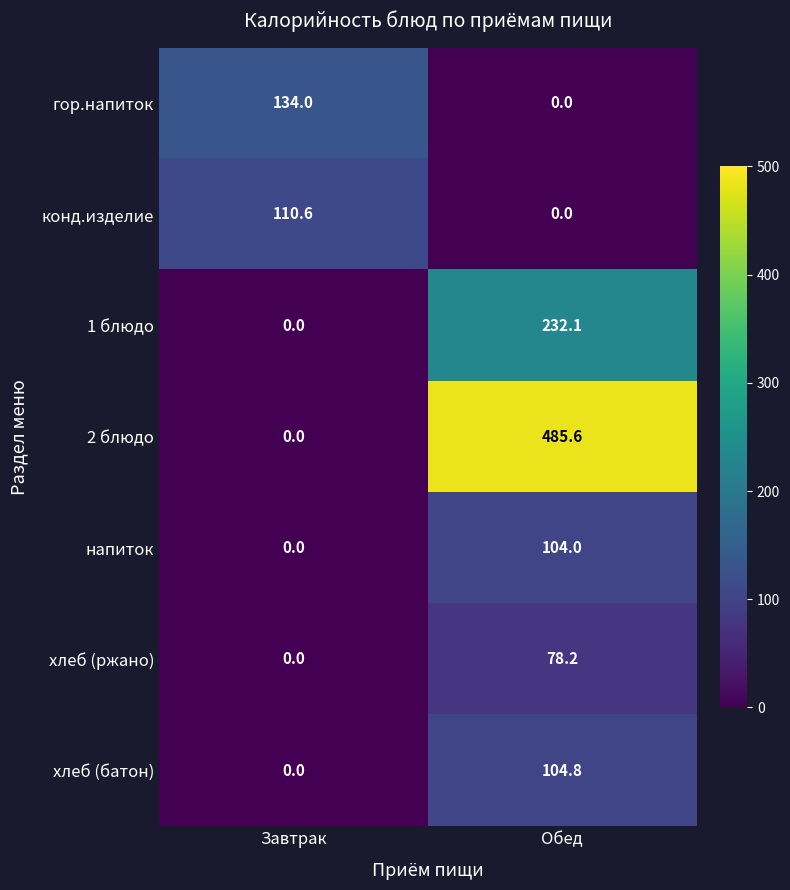

Reading left to right, list all the values displayed in this chart.

гор.напиток: Завтрак=134.0	Обед=0.0
конд.изделие: Завтрак=110.6	Обед=0.0
1 блюдо: Завтрак=0.0	Обед=232.1
2 блюдо: Завтрак=0.0	Обед=485.6
напиток: Завтрак=0.0	Обед=104.0
хлеб (ржано): Завтрак=0.0	Обед=78.2
хлеб (батон): Завтрак=0.0	Обед=104.8